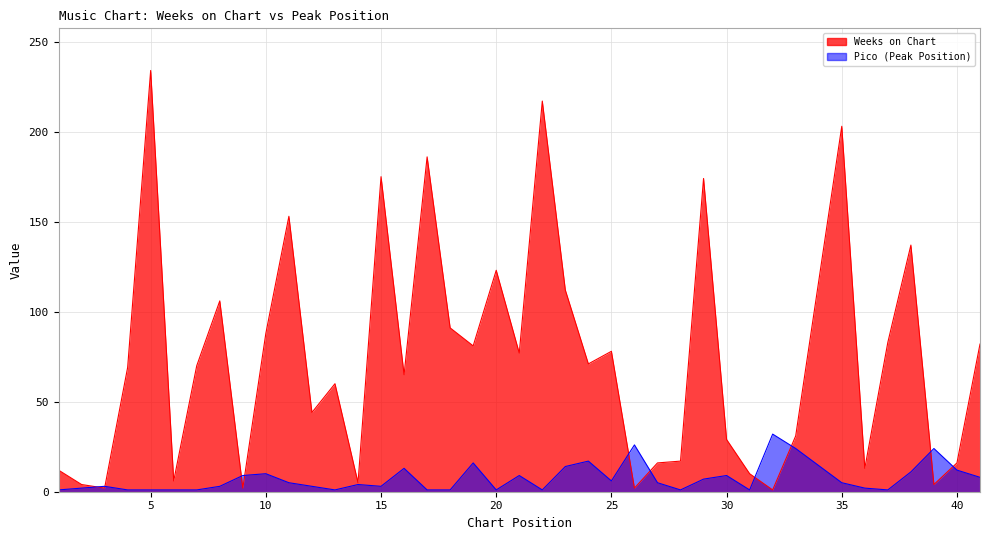

Reading left to right, list all the values displayed in this chart.

Weeks on Chart: 1=12	2=4	3=2	4=69	5=234	6=6	7=70	8=106	9=2	10=88	11=153	12=44	13=60	14=5	15=175	16=65	17=186	18=91	19=81	20=123	21=77	22=217	23=112	24=71	25=78	26=2	27=16	28=17	29=174	30=29	31=10	32=1	33=31	35=203	36=13	37=83	38=137	39=4	40=16	41=82
Pico: 1=1	2=2	3=3	4=1	5=1	6=1	7=1	8=3	9=9	10=10	11=5	12=3	13=1	14=4	15=3	16=13	17=1	18=1	19=16	20=1	21=9	22=1	23=14	24=17	25=6	26=26	27=5	28=1	29=7	30=9	31=1	32=32	33=24	35=5	36=2	37=1	38=11	39=24	40=12	41=8